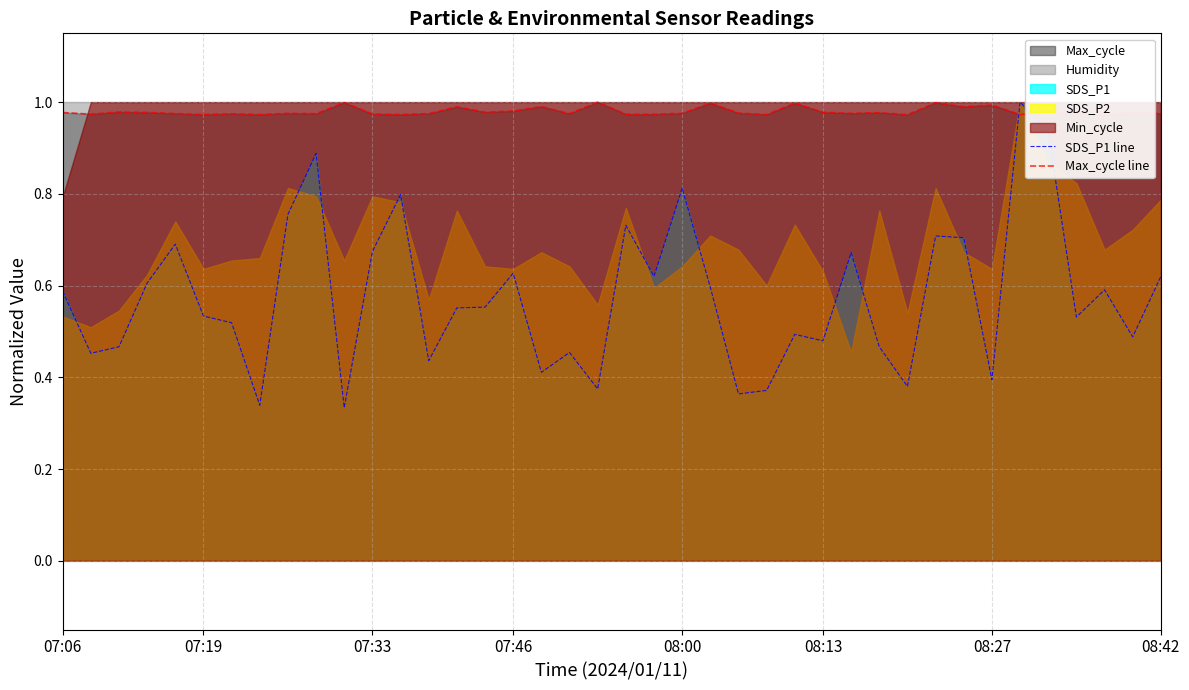

At how many categories does at least one series exceed 0?

40